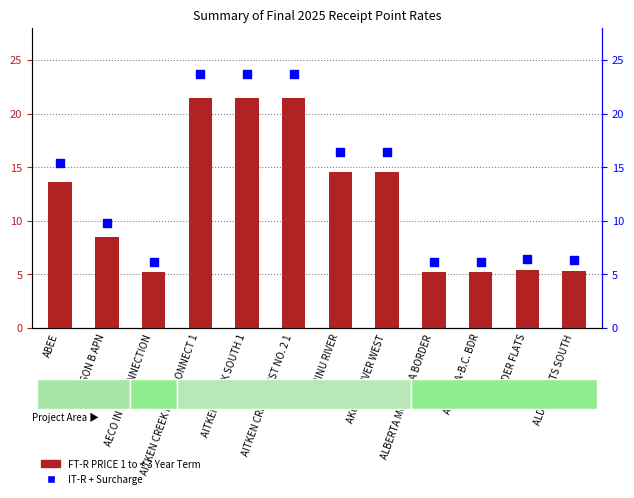

At how many categories does at least one series exceed 16?

5